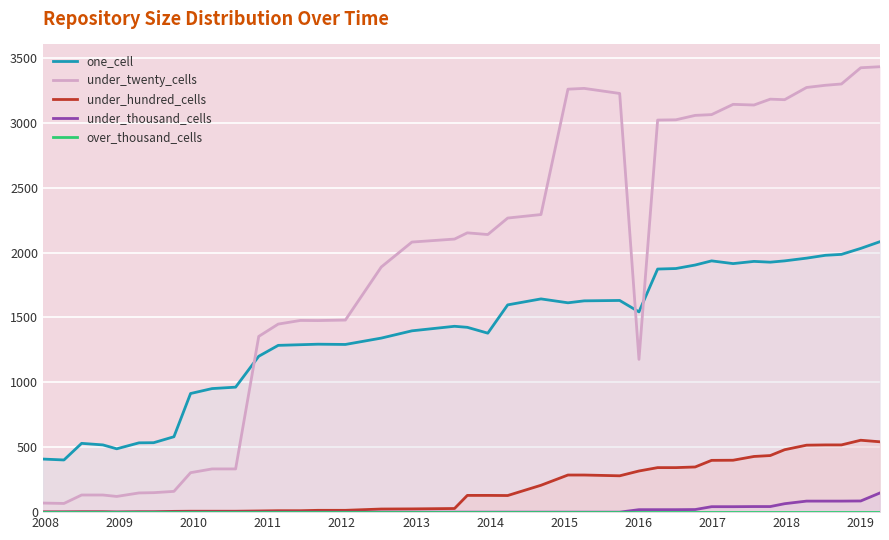

What is the highest value of the under_thousand_cells series?

148